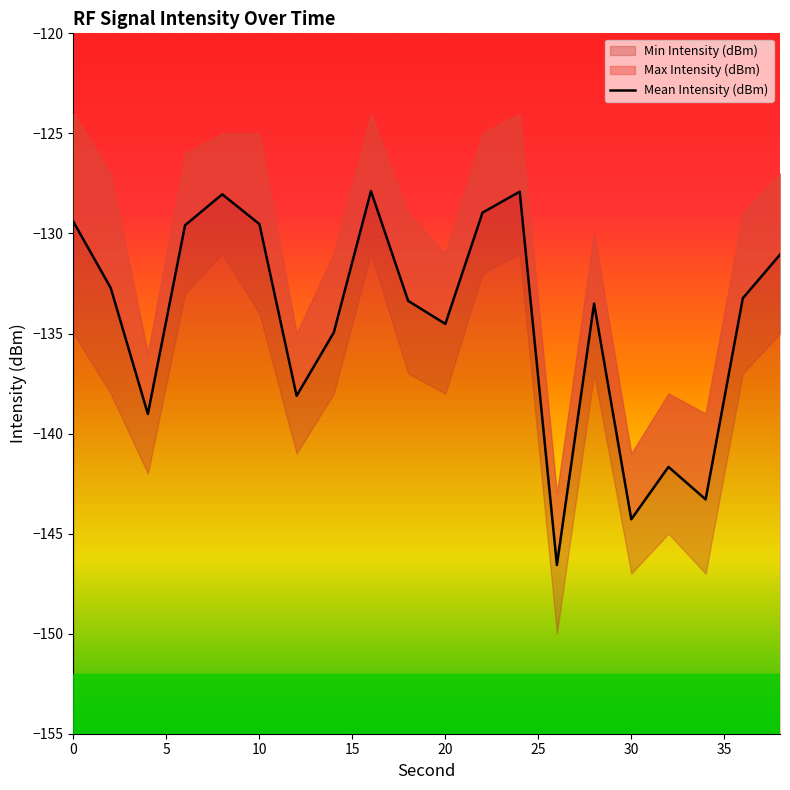

What is the smallest value displayed?

-146.6